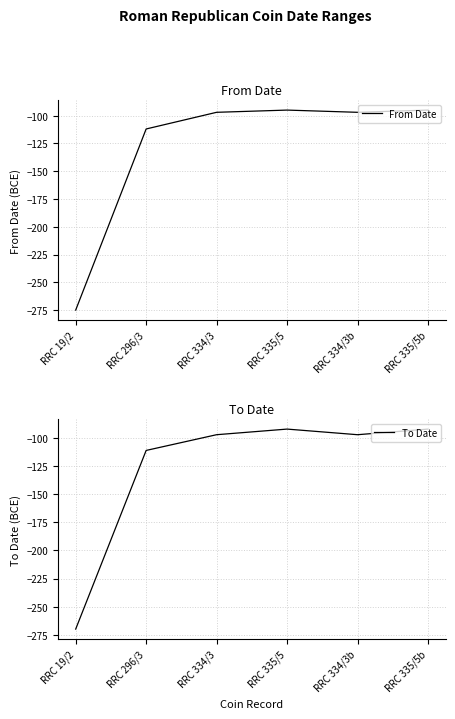

What is the sum of all From Date values?

-771